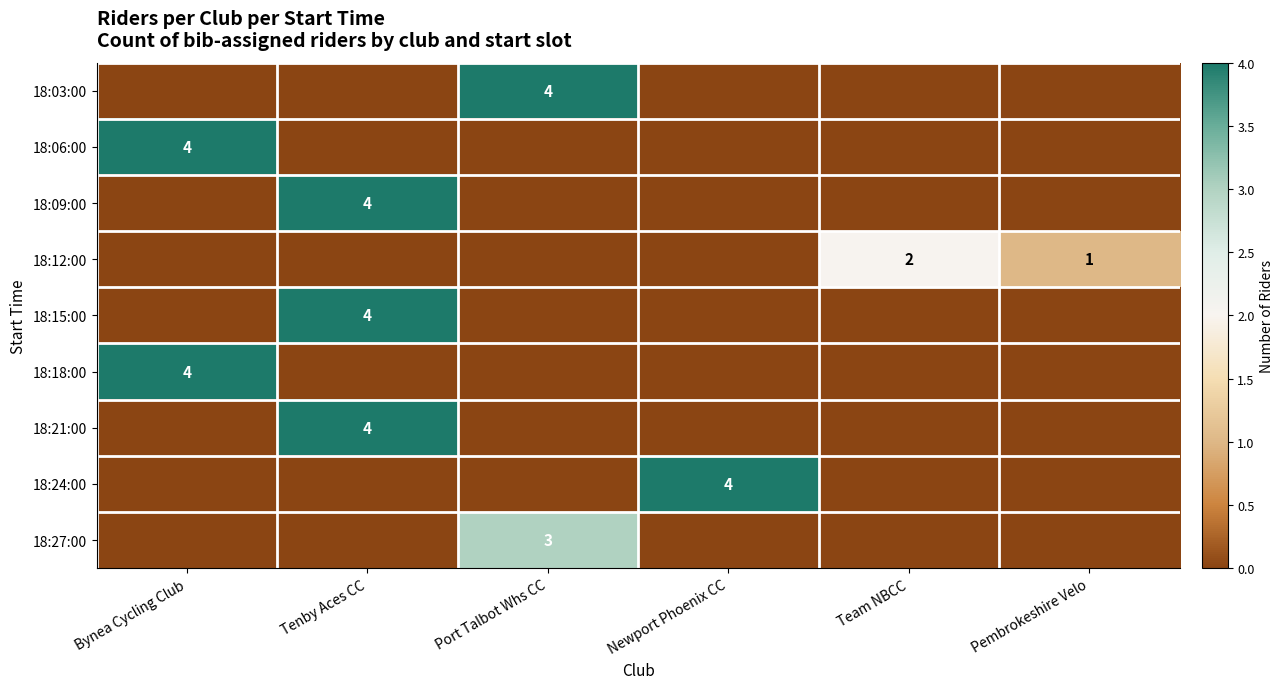

True or false: 18:15:00 has a value of 1 at Tenby Aces CC.

False